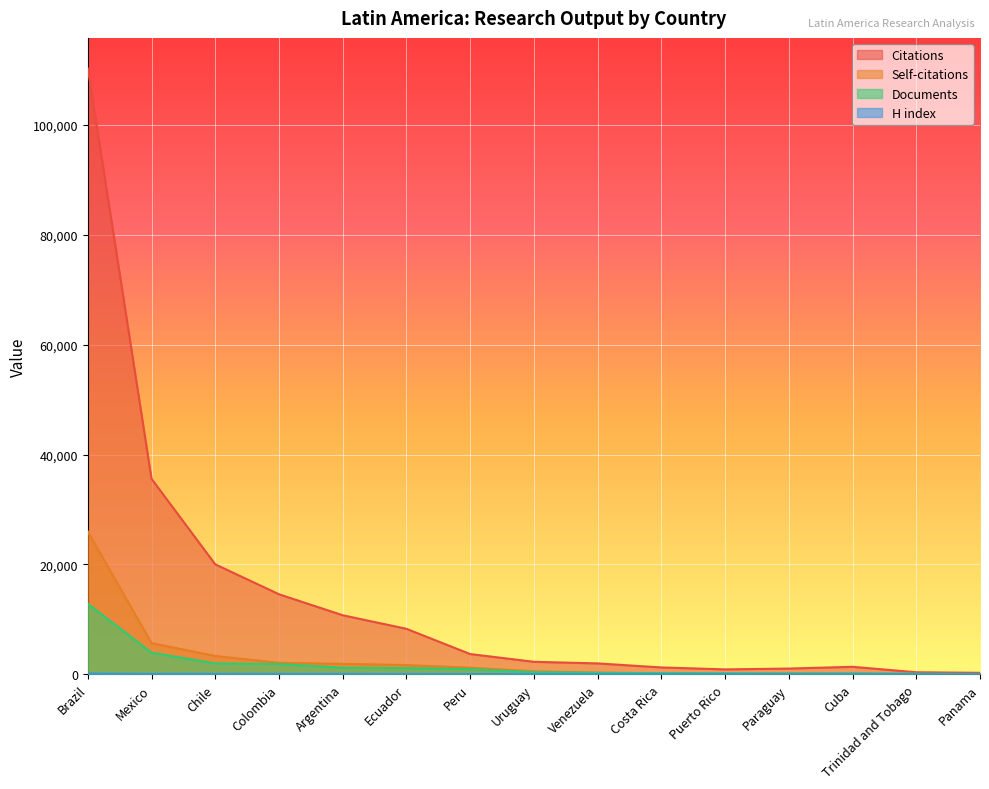

What is the total value across all series at Argentina?

13846